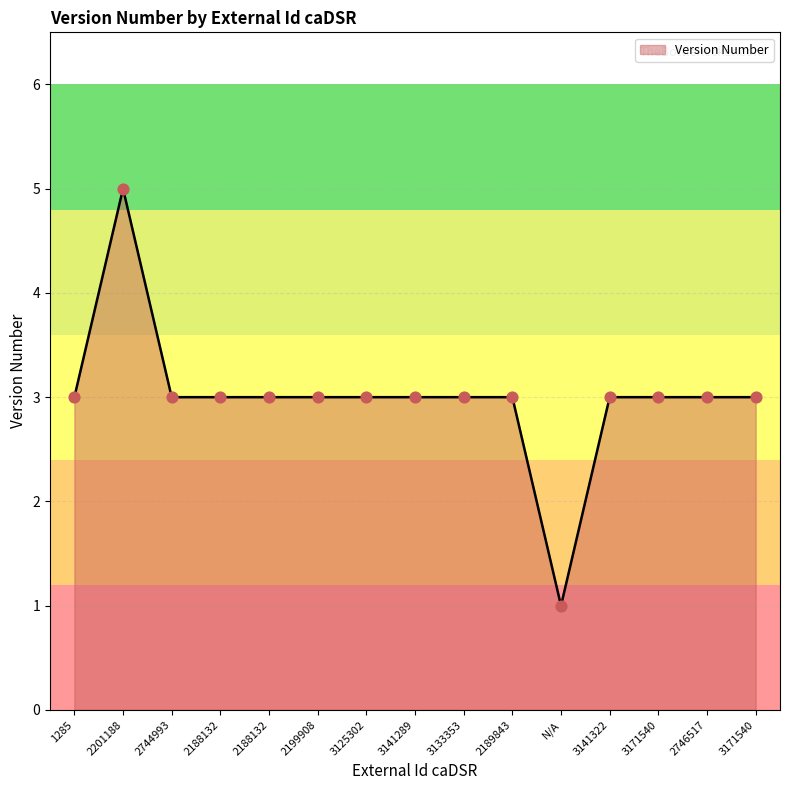

How many lines are shown in the chart?

1